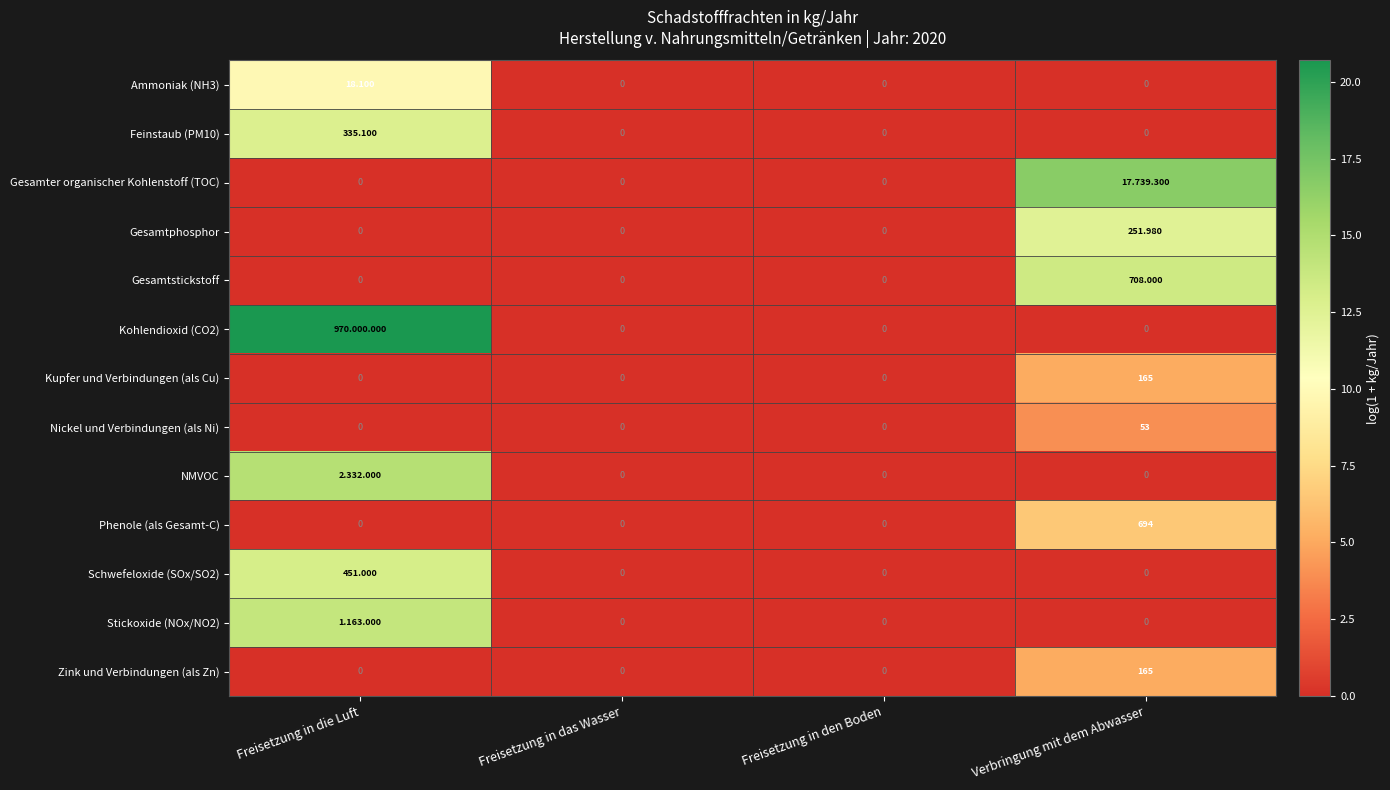

Is the value of Ammoniak (NH3) at Freisetzung in die Luft greater than the value of Stickoxide (NOx/NO2) at Freisetzung in den Boden?

Yes